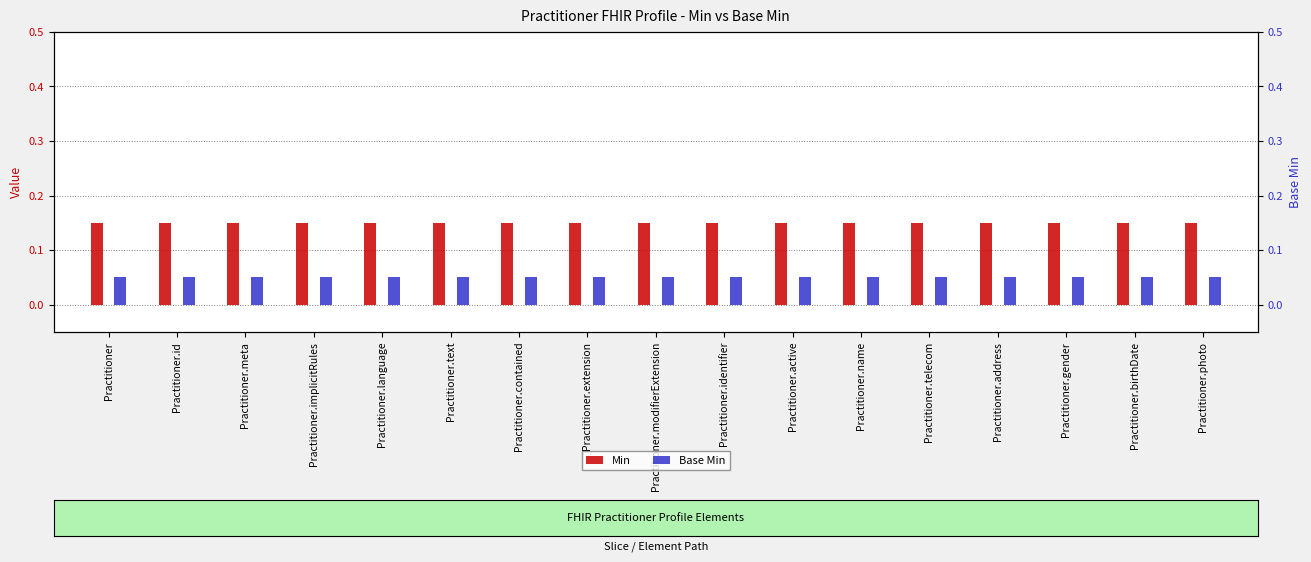

Does the chart contain stacked bars?

No